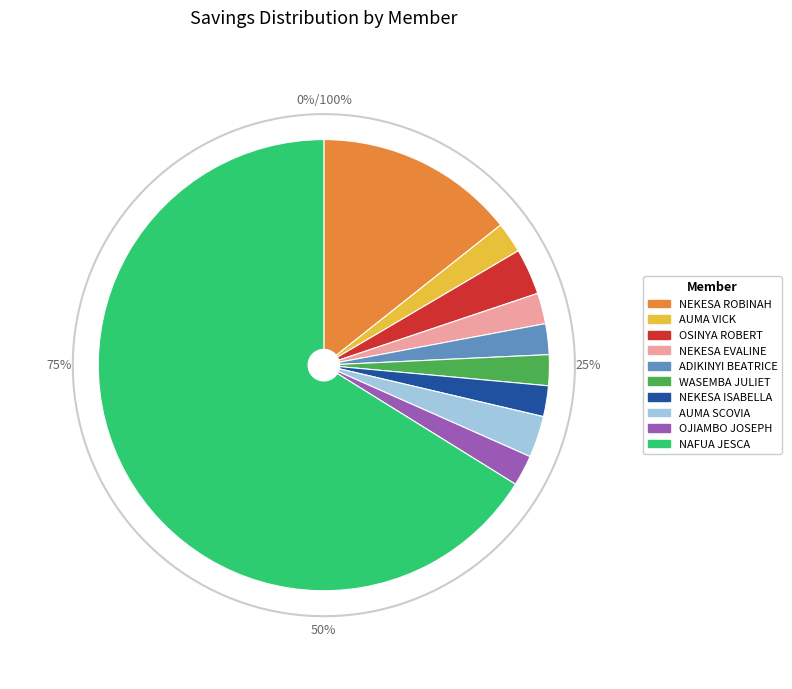

The OJIAMBO JOSEPH slice represents 1% of the pie. True or false?

False